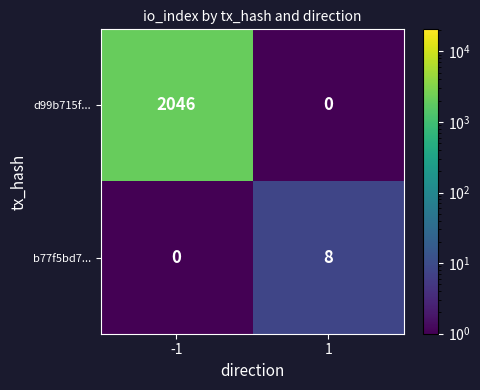

What is the difference between the maximum and minimum values in the b77f5bd7... series?

8